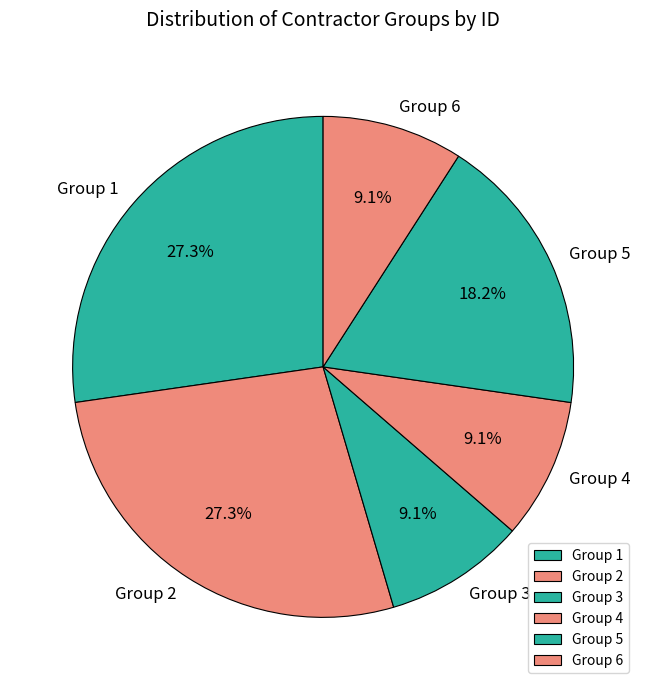

What is the ratio of the value at Group 1 to the value at Group 6?

3.0